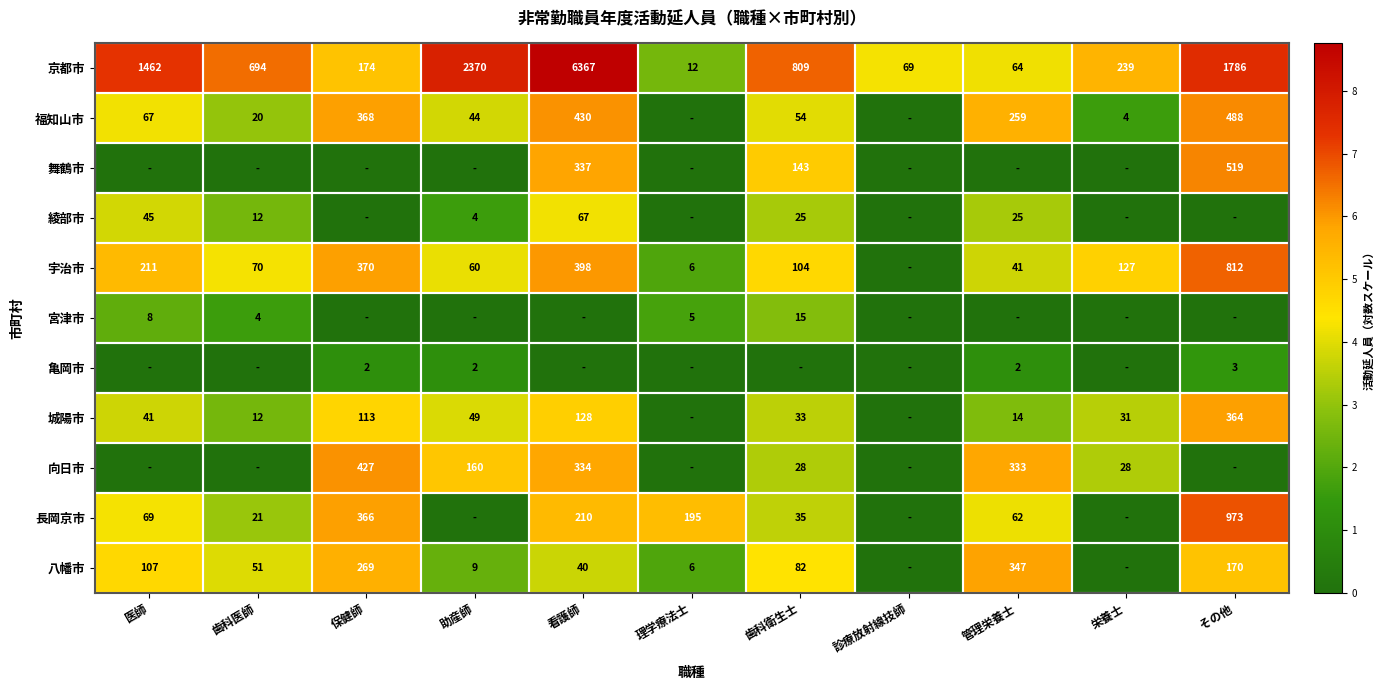

The value of 綾部市 at 看護師 is 67. True or false?

True